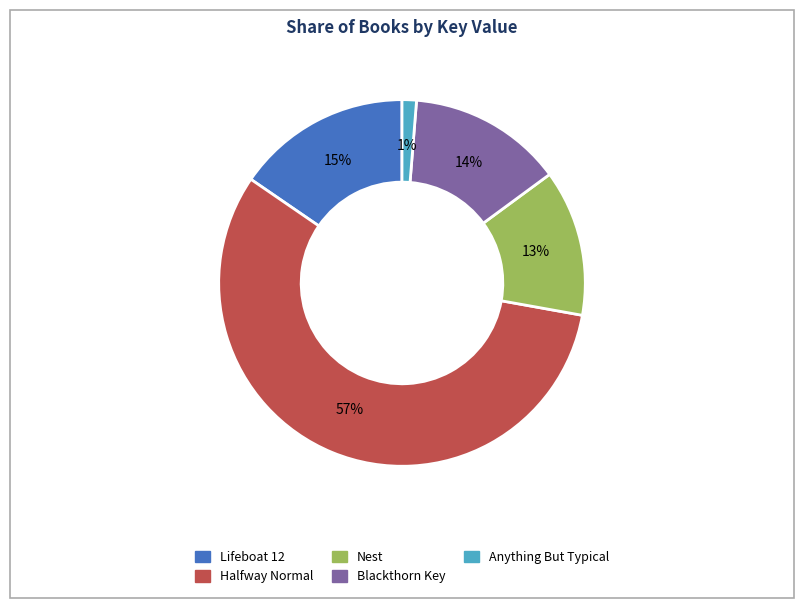

Which has a higher value, Halfway Normal or Anything But Typical?

Halfway Normal